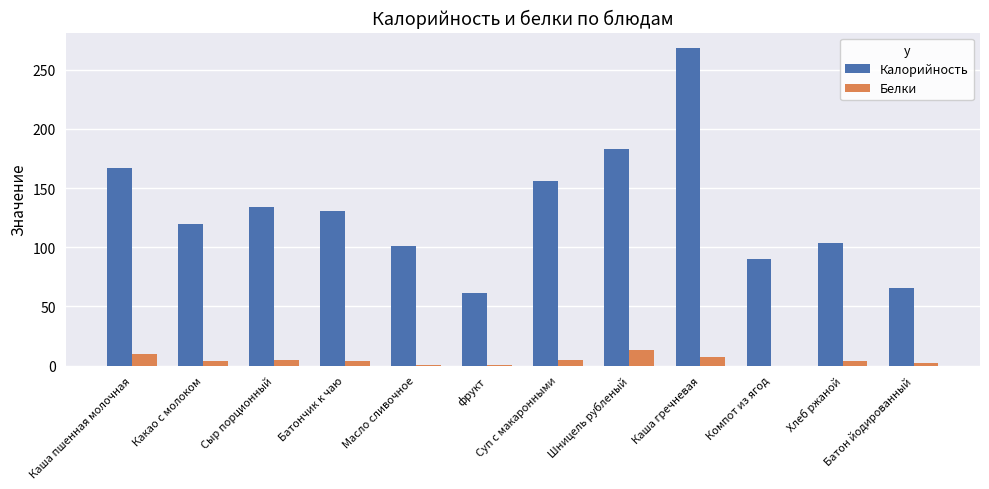

Between фрукт and Компот из ягод, which series saw the biggest shift?

Калорийность